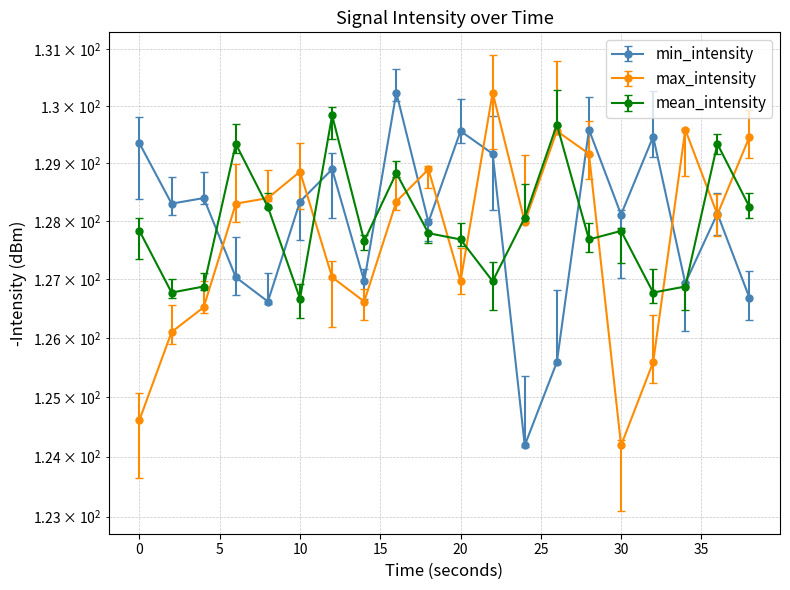

Read the mean_intensity value at 28.

127.7